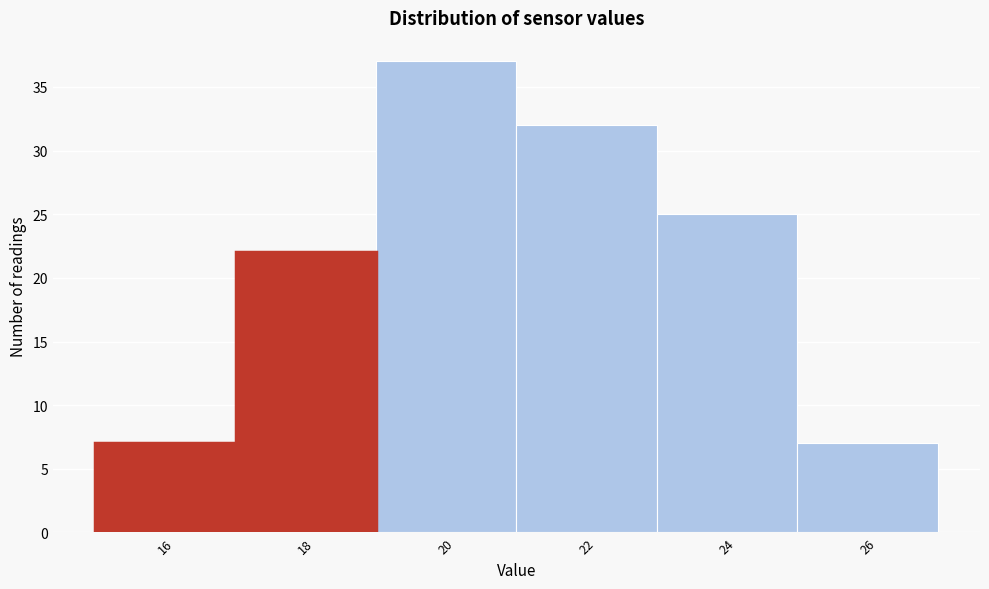

Reading left to right, extract all data points from this chart.

16=7	18=22	20=37	22=32	24=25	26=7